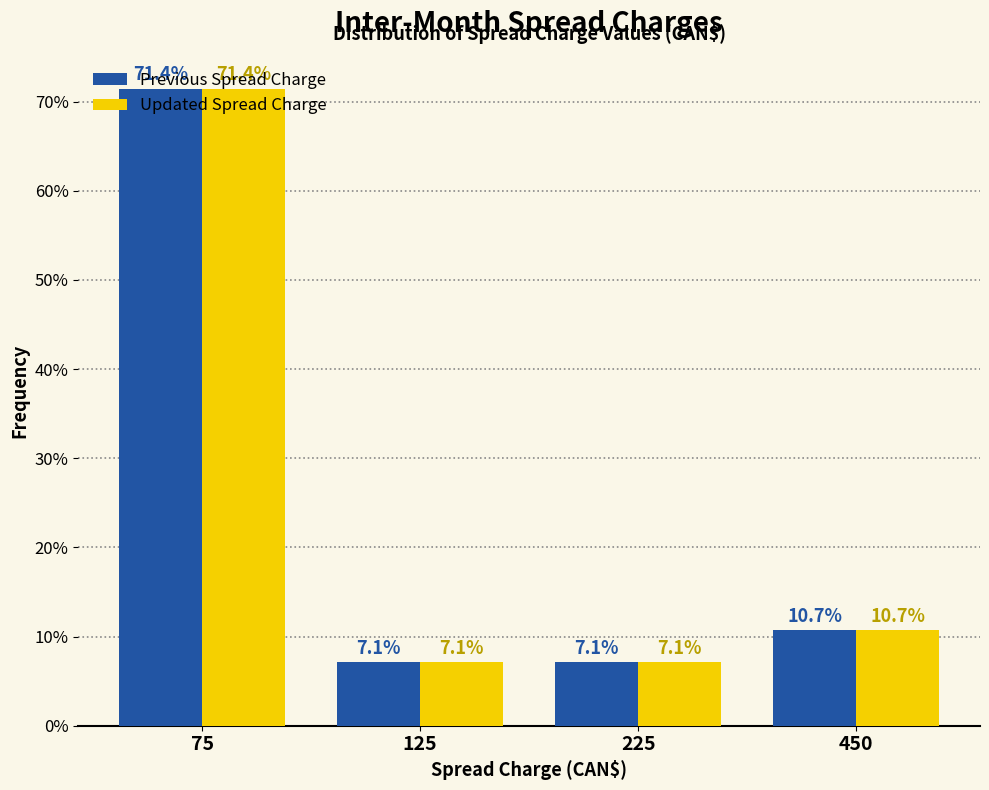

What is the highest value of the Updated Spread Charge series?

71.4